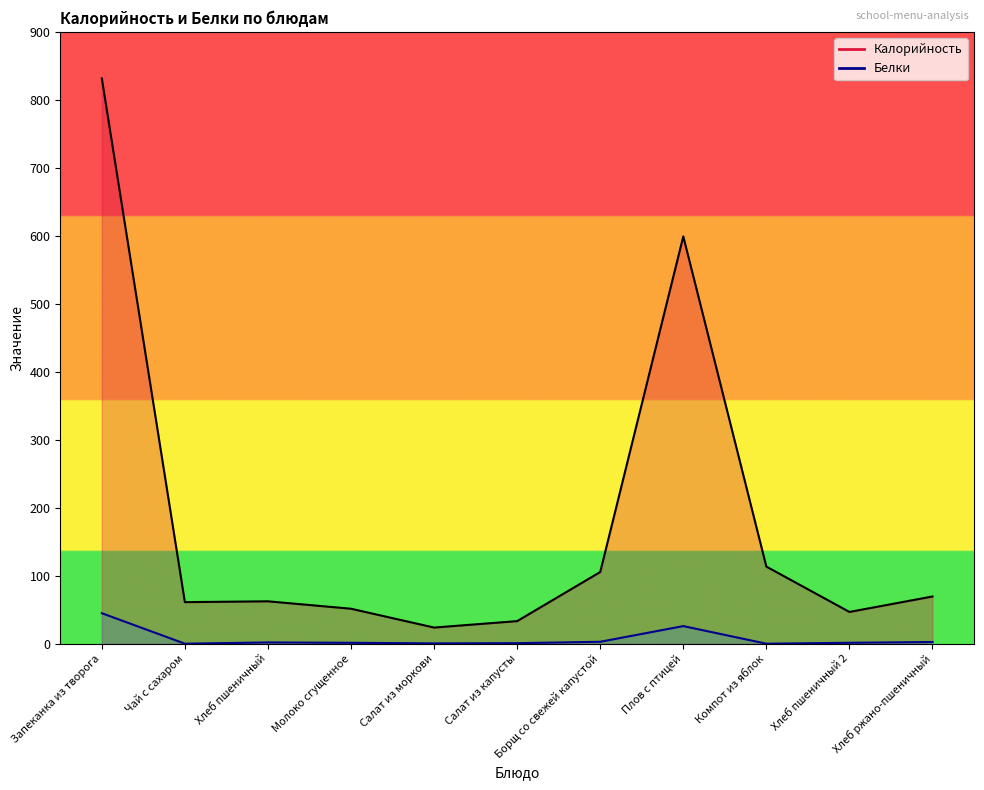

How many interior local peaks does the Калорийность series have?

2